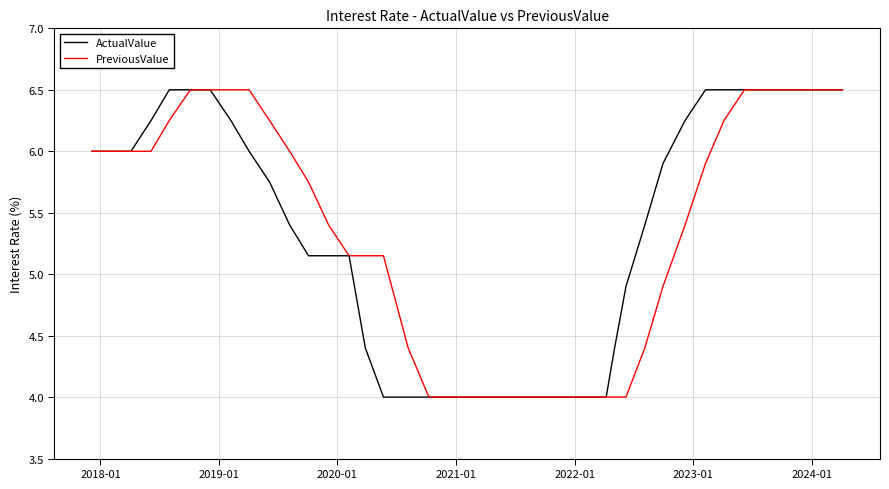

What is the lowest value of the ActualValue series?

4.0